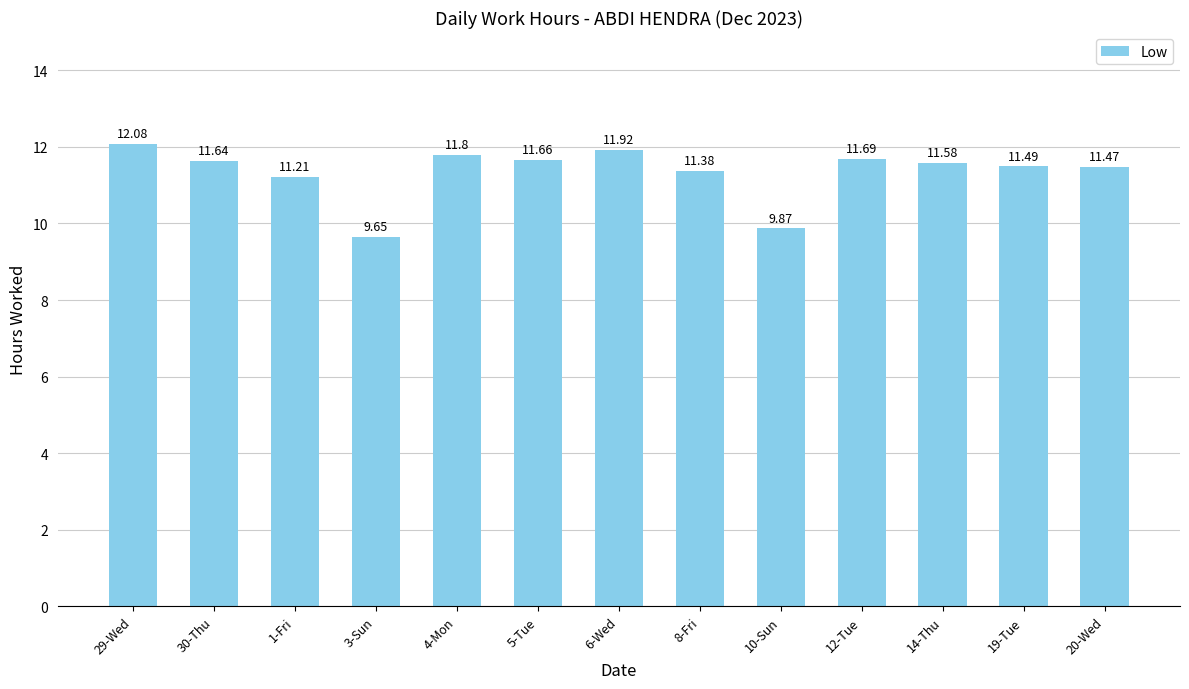

List the labels in order of value, largest first.

29-Wed, 6-Wed, 4-Mon, 12-Tue, 5-Tue, 30-Thu, 14-Thu, 19-Tue, 20-Wed, 8-Fri, 1-Fri, 10-Sun, 3-Sun